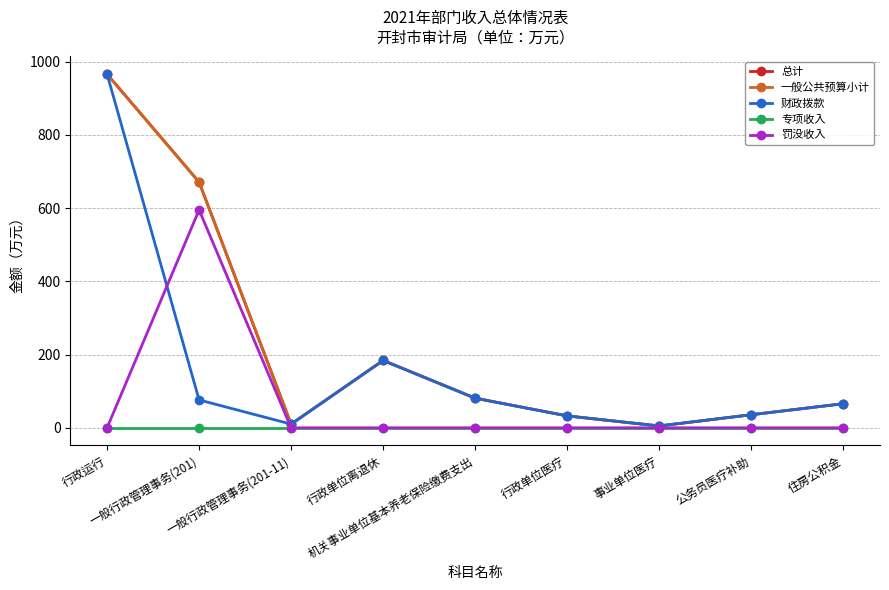

What is the difference between the highest and lowest values at 行政单位医疗?

32.5